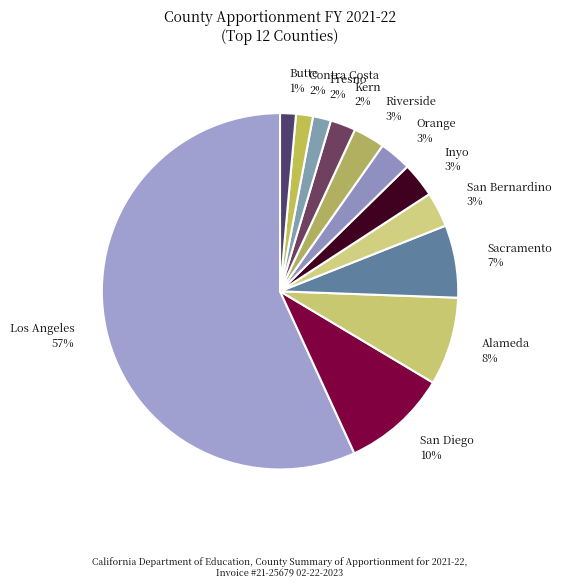

True or false: Orange accounts for 13% of the total.

False